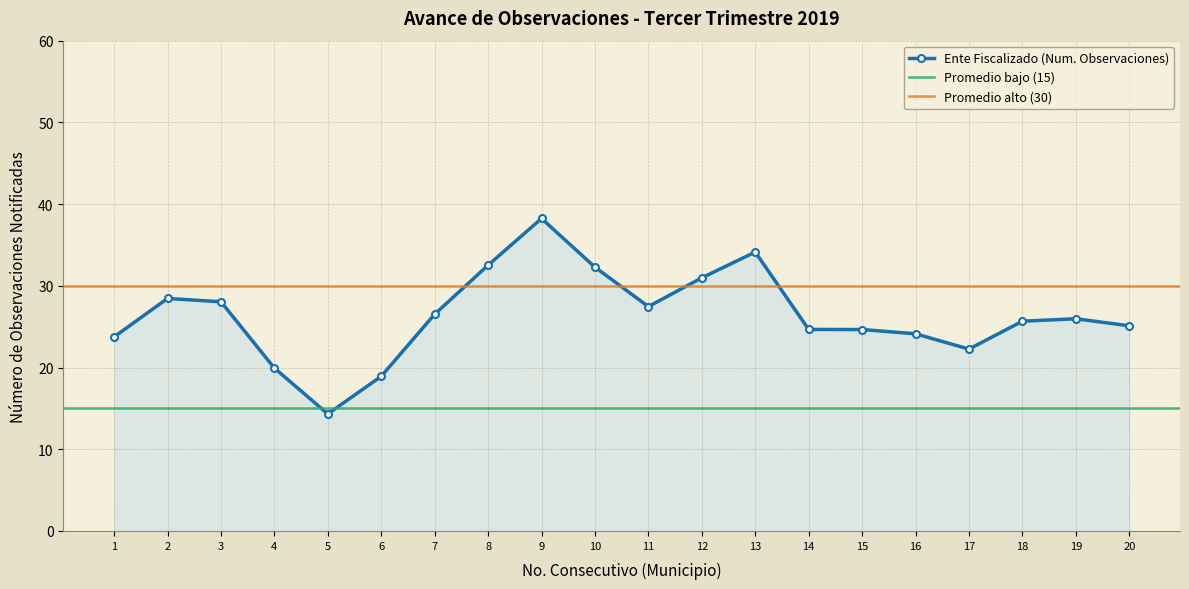

Which category has the lowest value in the Ente Fiscalizado (Num. Observaciones) series?

5